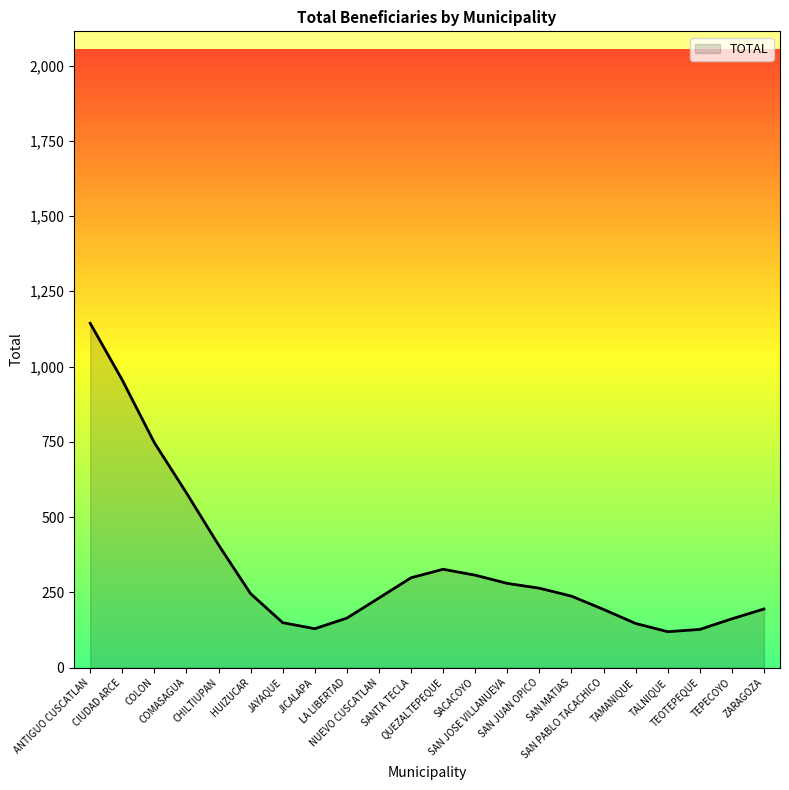

What is the greatest value displayed?

1143.8